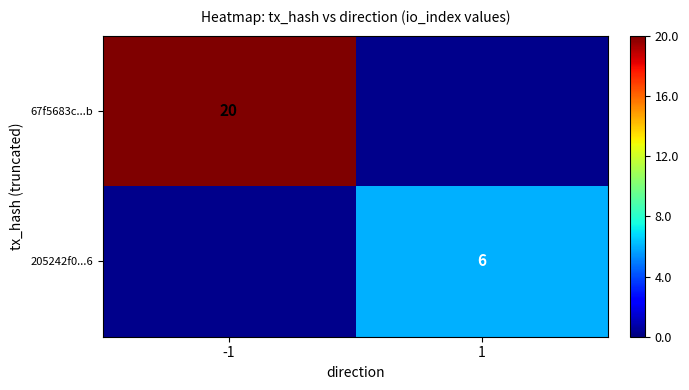

True or false: 205242f0...6 has a value of 9 at 1.

False